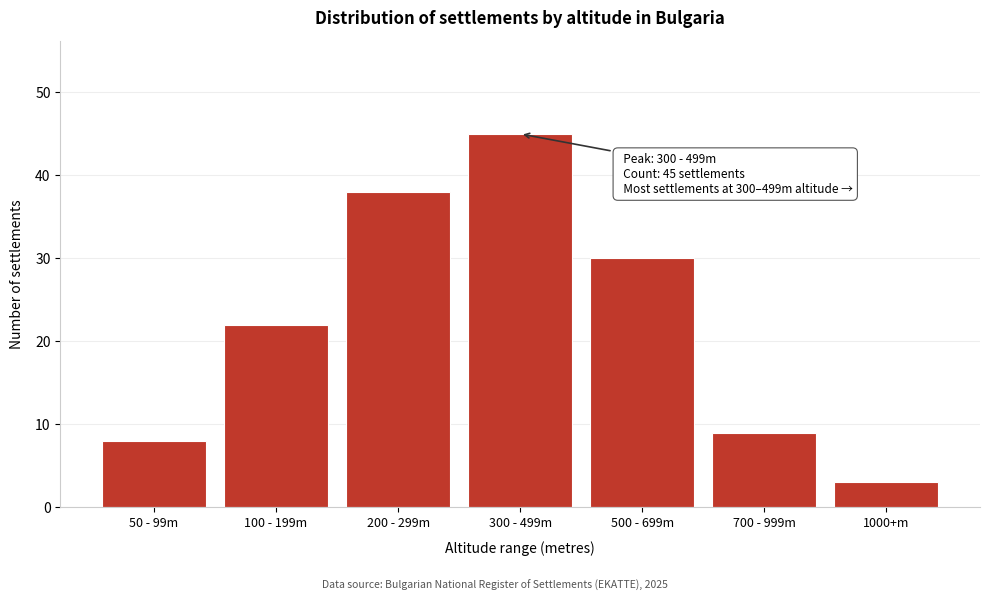

Reading left to right, what are all the values shown in this chart?

8	22	38	45	30	9	3